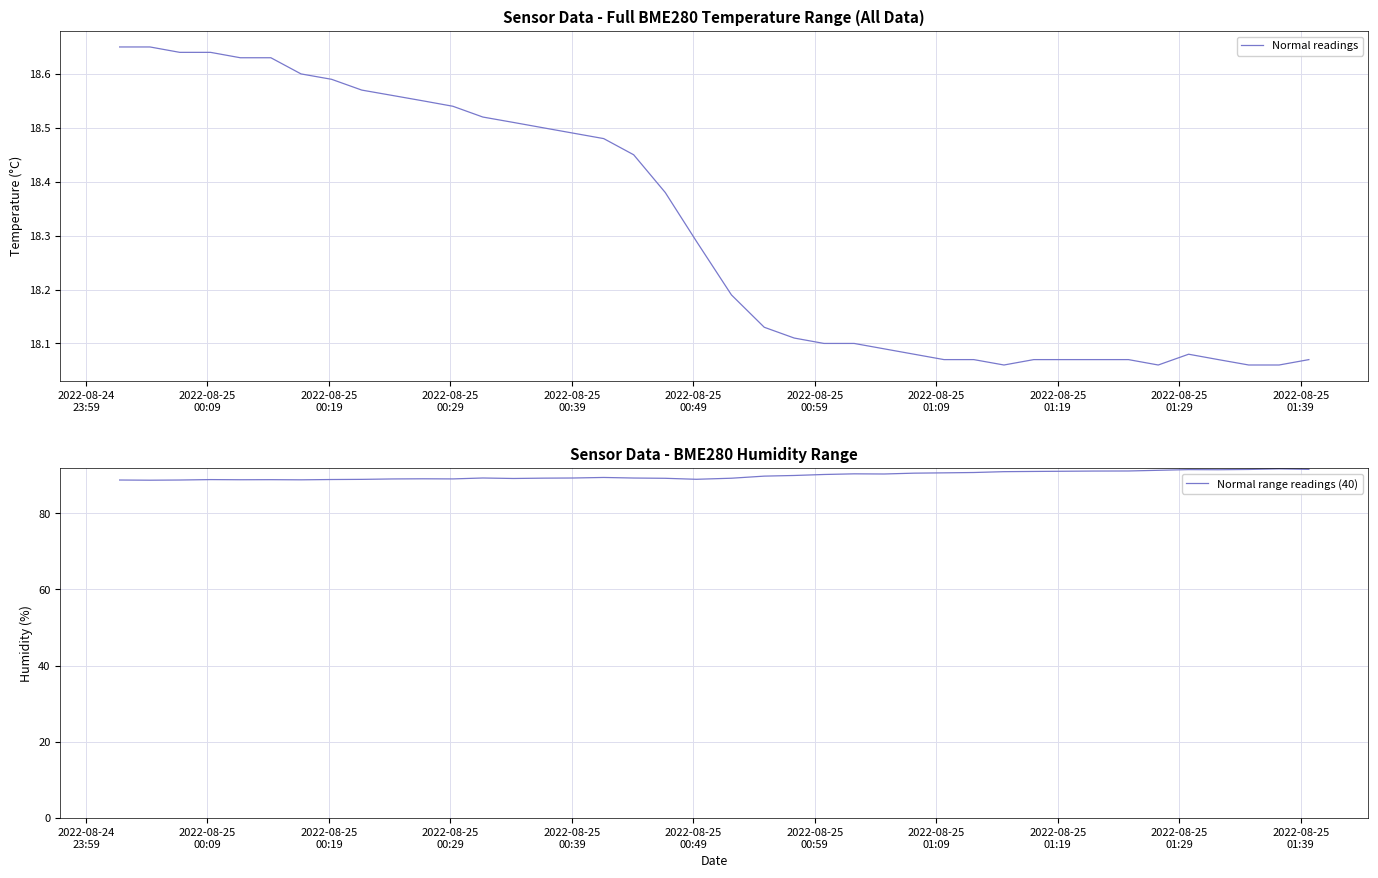

True or false: Normal range readings (40) has more than 0 interior local peaks.

True